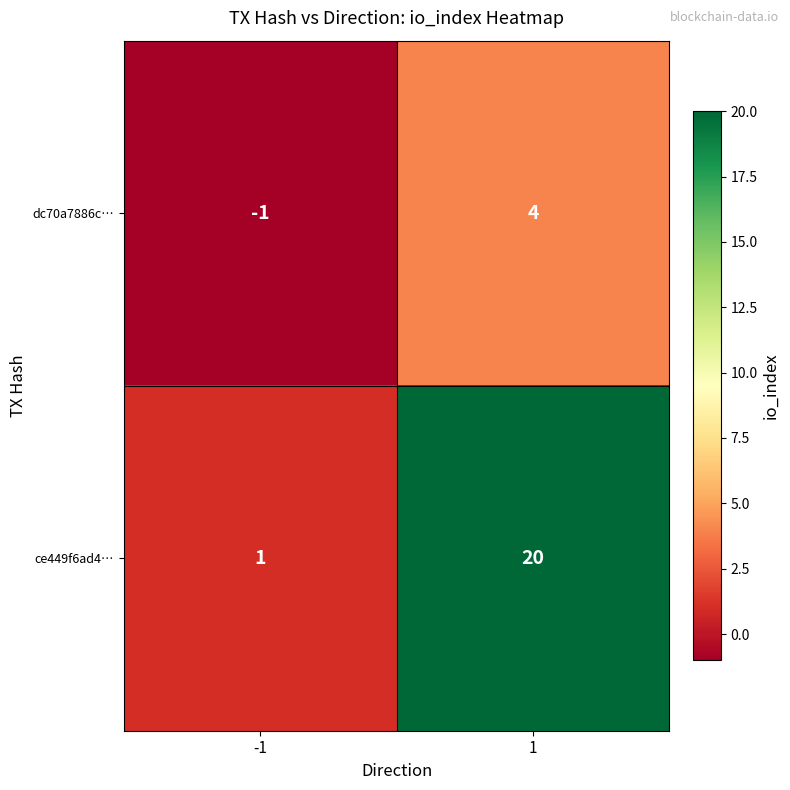

True or false: dc70a7886c… has a value of -1 at -1.

True